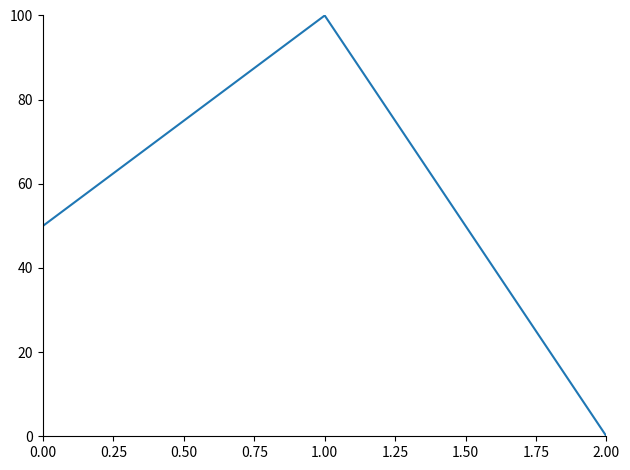

Reading left to right, extract all data points from this chart.

50	100	0